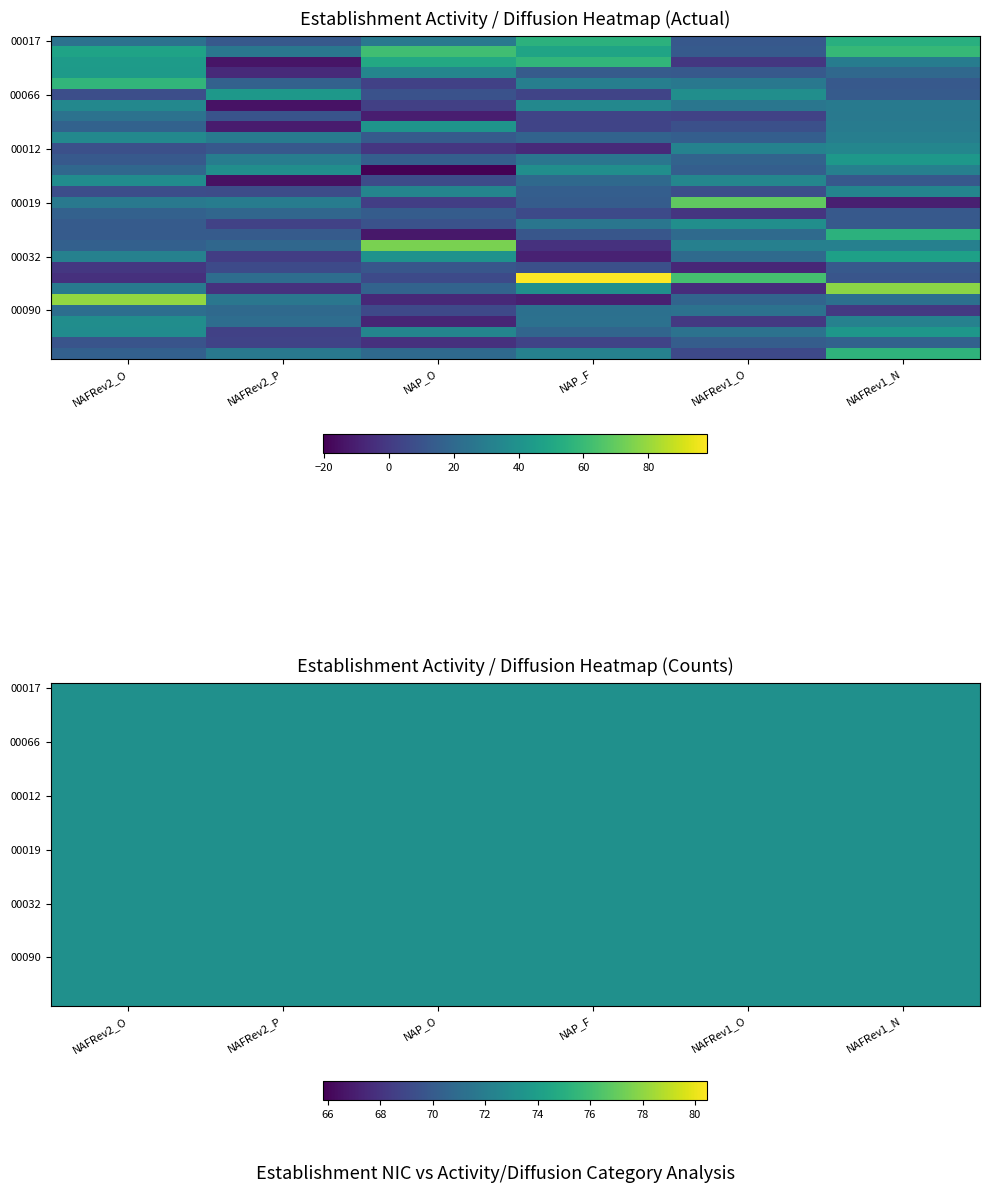

Which category has the highest value in the NAP_O series?

2